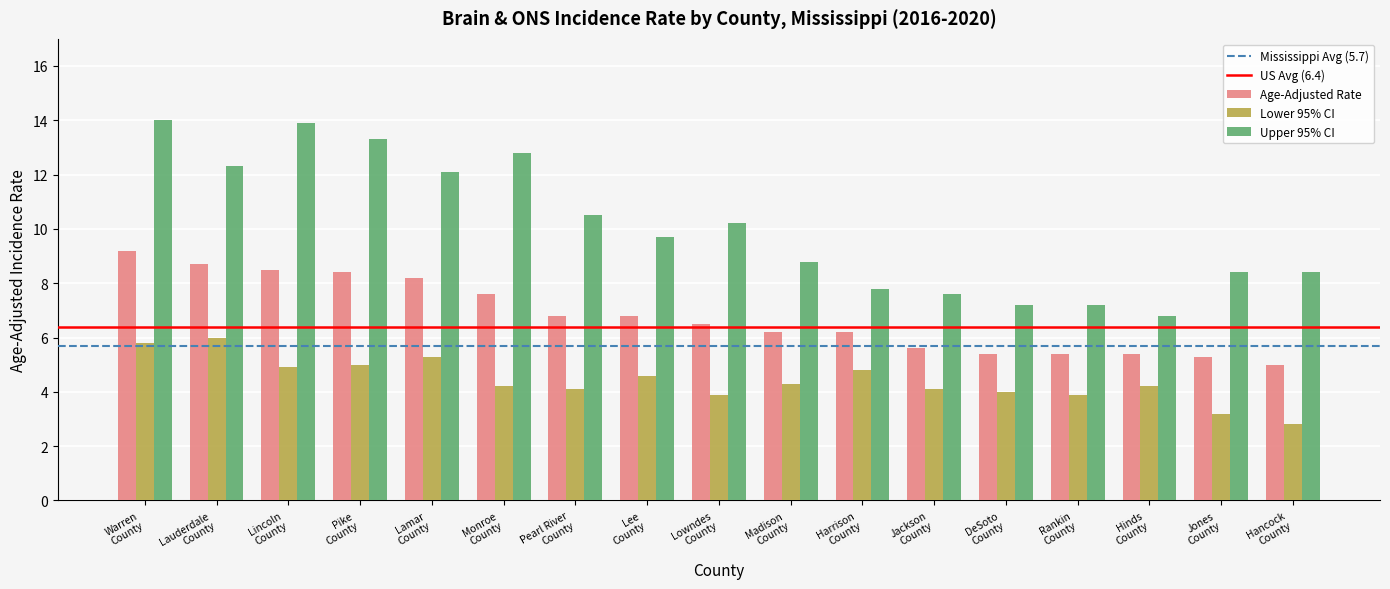

Rank the series by their average value, from highest to lowest.

Upper 95% CI, Age-Adjusted Rate, Lower 95% CI